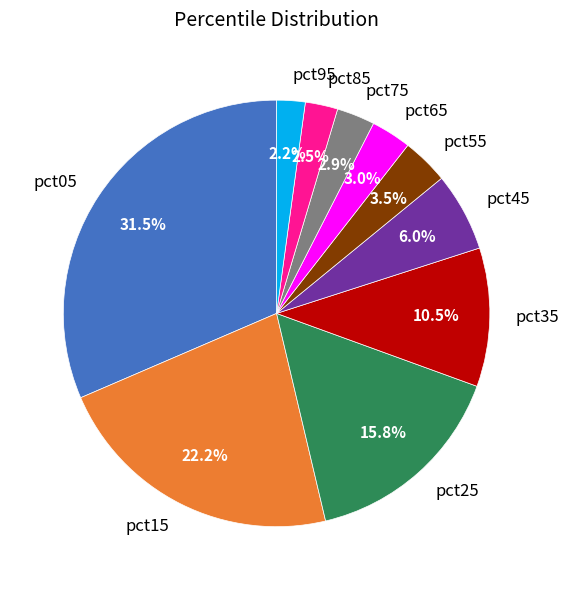

Which has a higher value, pct65 or pct05?

pct05